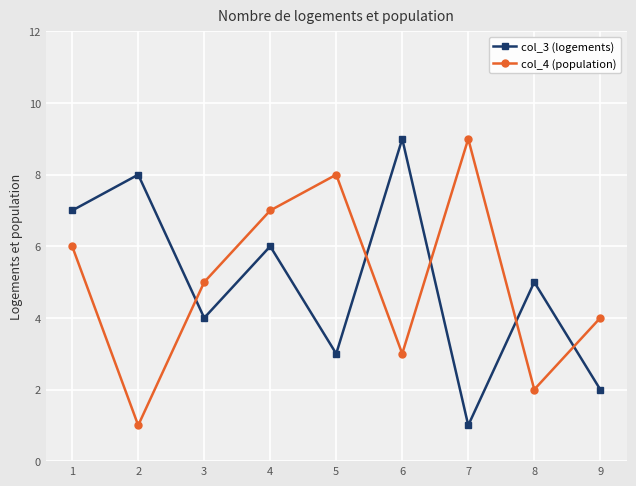

What is the average value of the col_3 (logements) series?

5